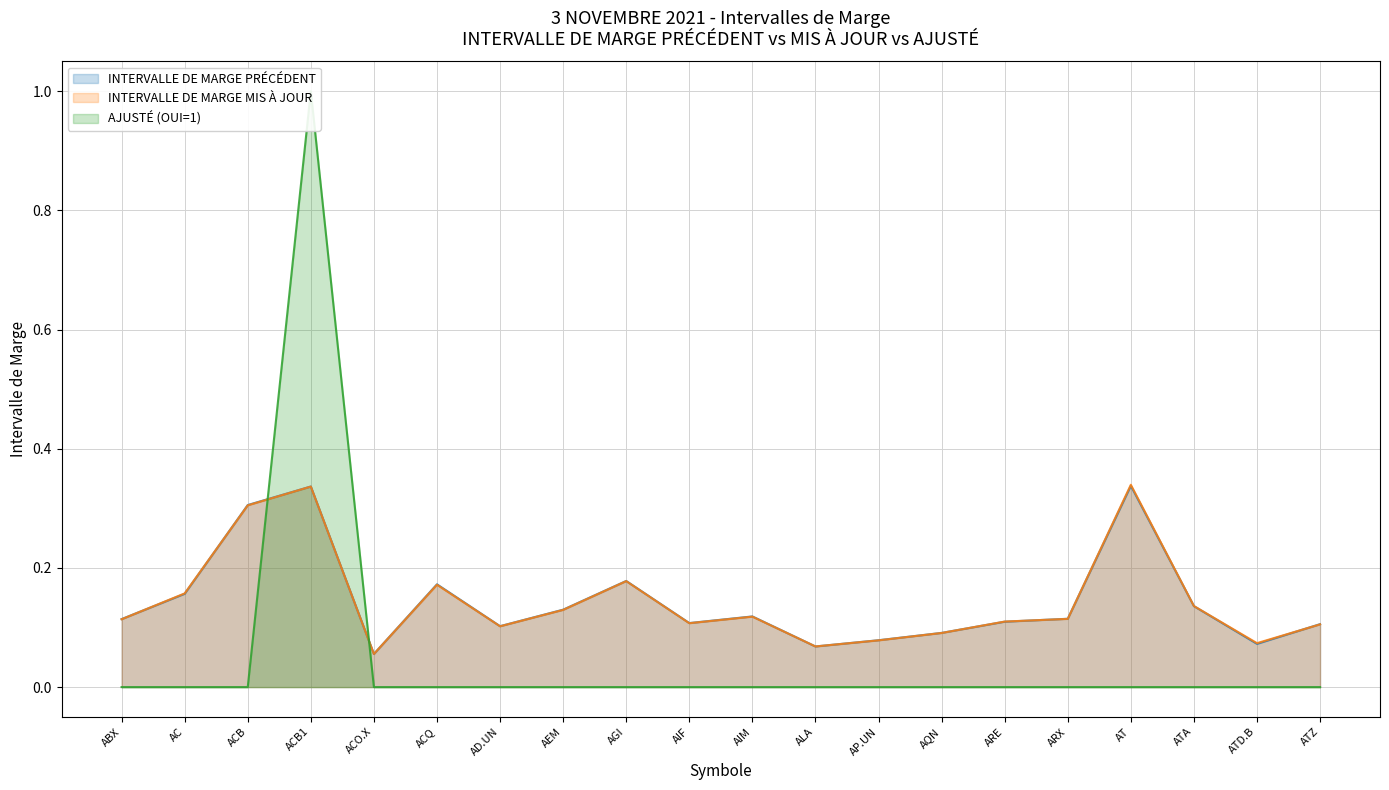

What is the total value across all series at ARX?

0.2